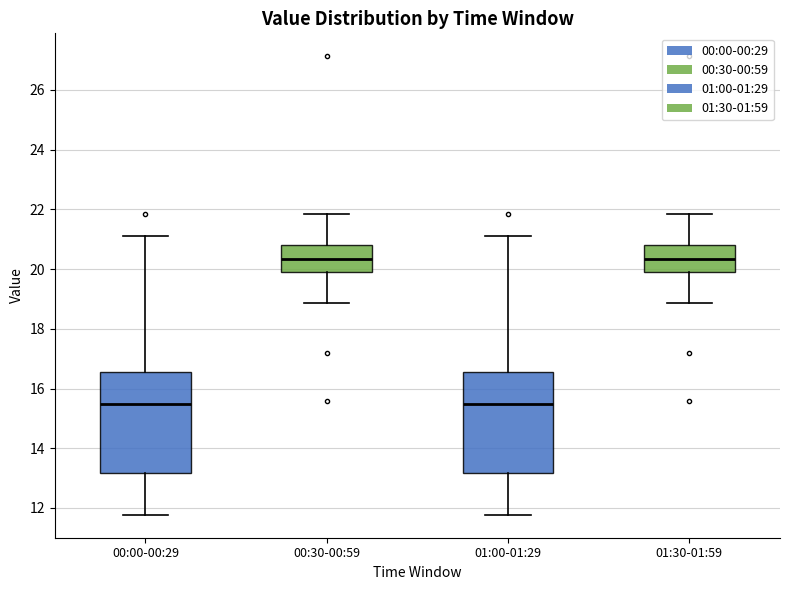

Reading left to right, read every box against the y-axis: the position of its median line, the range the box covers, and the ends of its whiskers. The values are not printed on the chart, so give them approximately, as read against the axis.

00:00-00:29: median 15.4, box 13.2 to 16.6, whiskers 11.8 to 21.2
00:30-00:59: median 20.4, box 20.0 to 20.8, whiskers 18.8 to 21.8
01:00-01:29: median 15.4, box 13.2 to 16.6, whiskers 11.8 to 21.2
01:30-01:59: median 20.4, box 20.0 to 20.8, whiskers 18.8 to 21.8